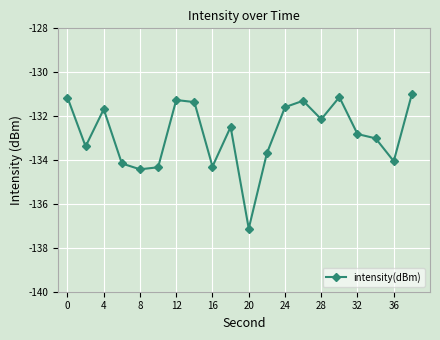

True or false: the data has more than 0 interior local peaks.

True